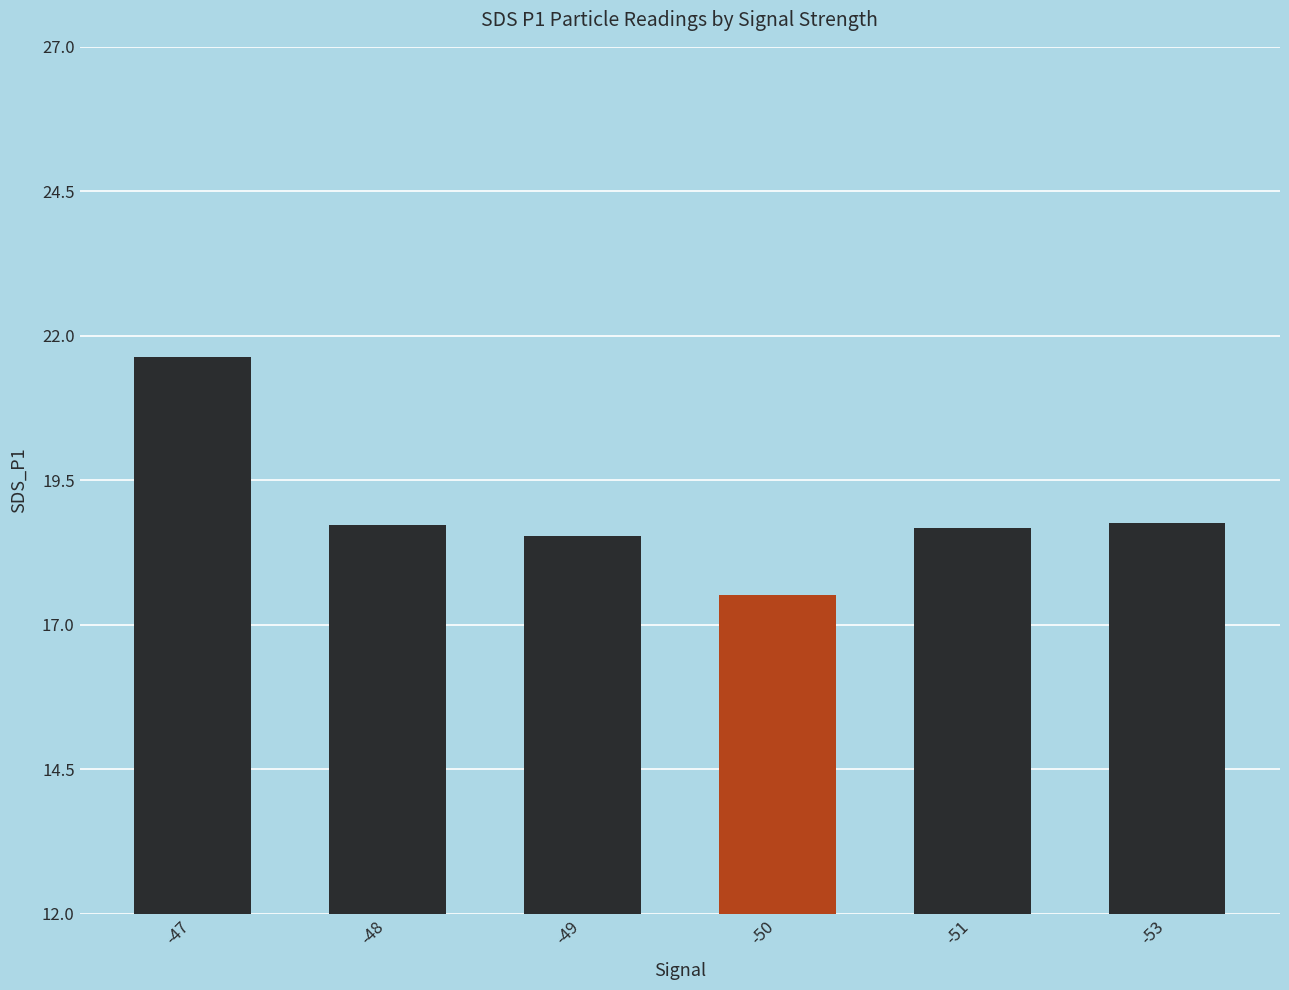

Are the bars horizontal?

No